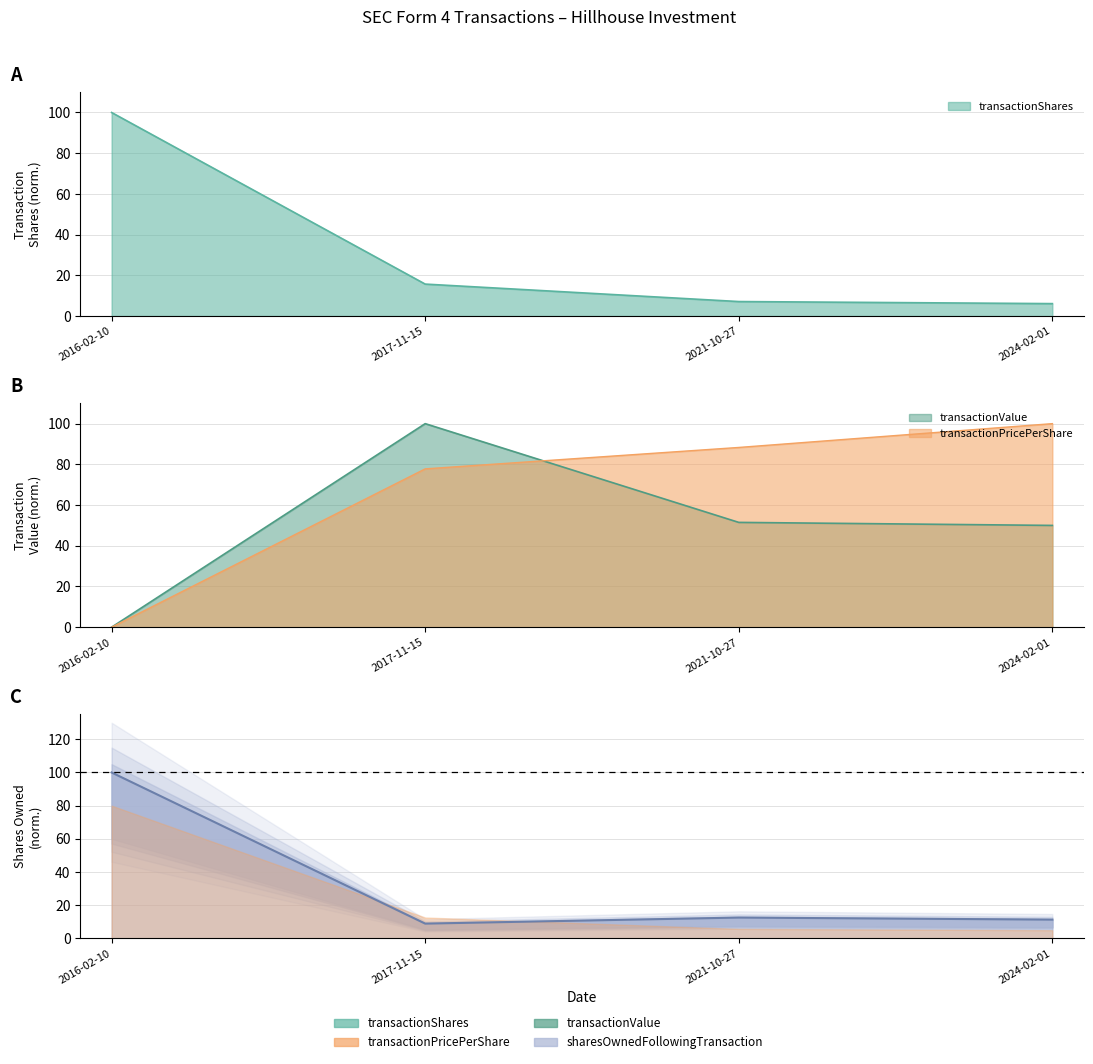

True or false: sharesOwnedFollowingTransaction and transactionShares cross at least once.

True